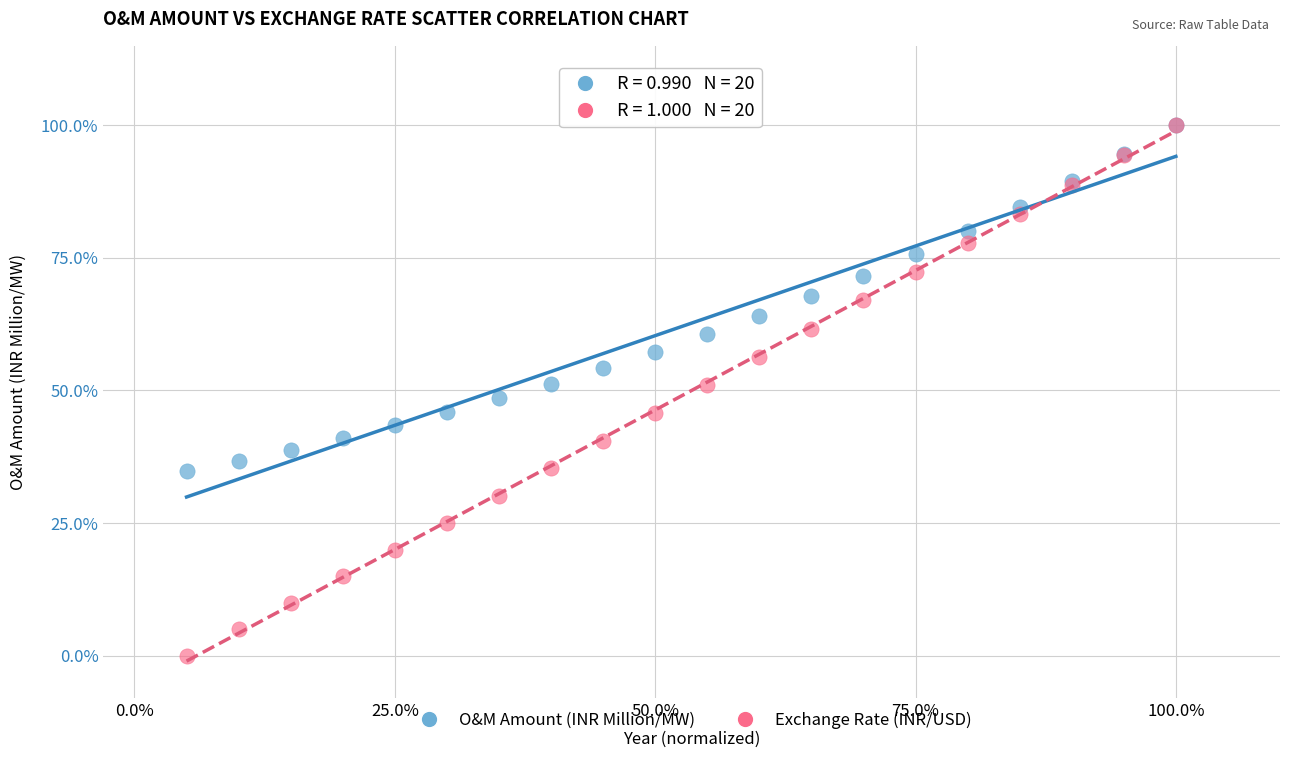

Which series reaches the minimum Y coordinate?

Exchange Rate (INR/USD)